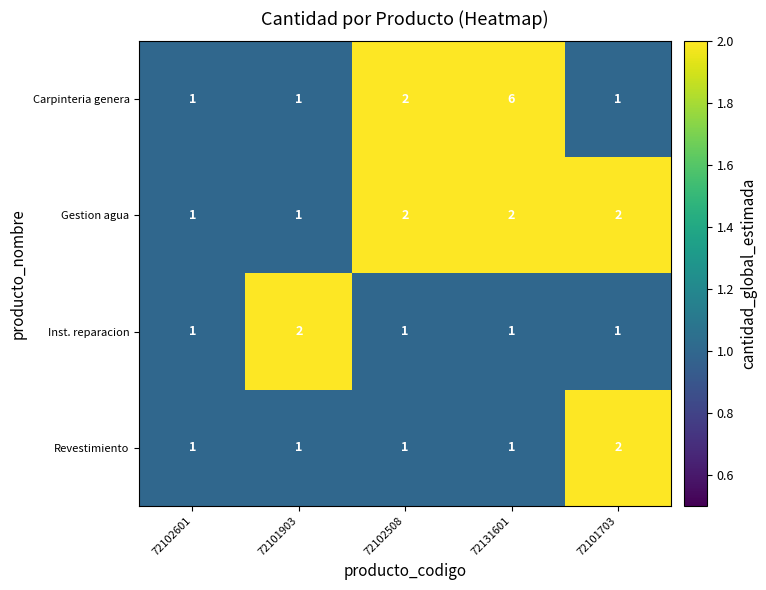

Reading left to right, list all the values displayed in this chart.

Carpinteria genera: 72102601=1	72101903=1	72102508=2	72131601=6	72101703=1
Gestion agua: 72102601=1	72101903=1	72102508=2	72131601=2	72101703=2
Inst. reparacion: 72102601=1	72101903=2	72102508=1	72131601=1	72101703=1
Revestimiento: 72102601=1	72101903=1	72102508=1	72131601=1	72101703=2